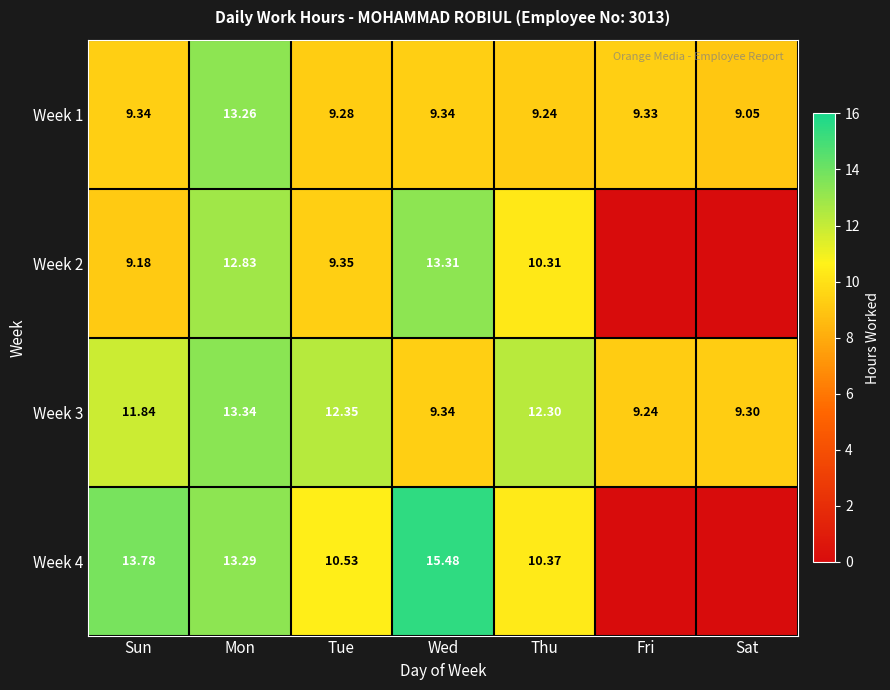

Which category has the lowest value in the Week 1 series?

Sat